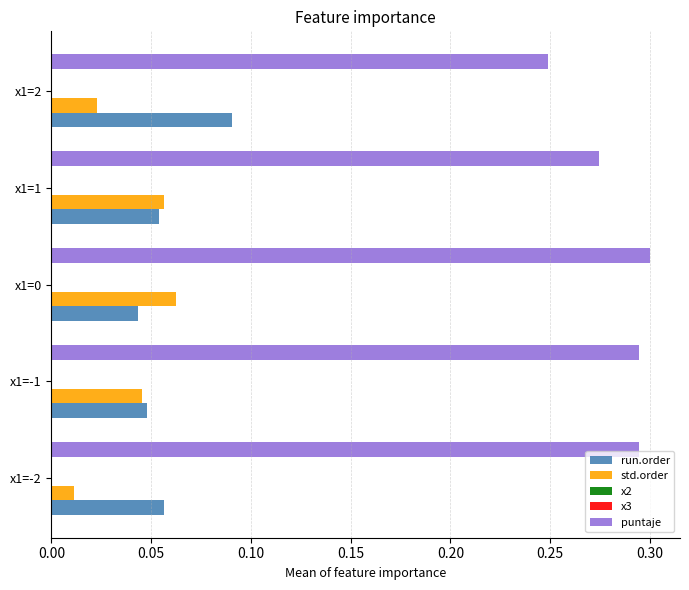

Between 0.05 and 0.15, which series saw the biggest shift?

puntaje